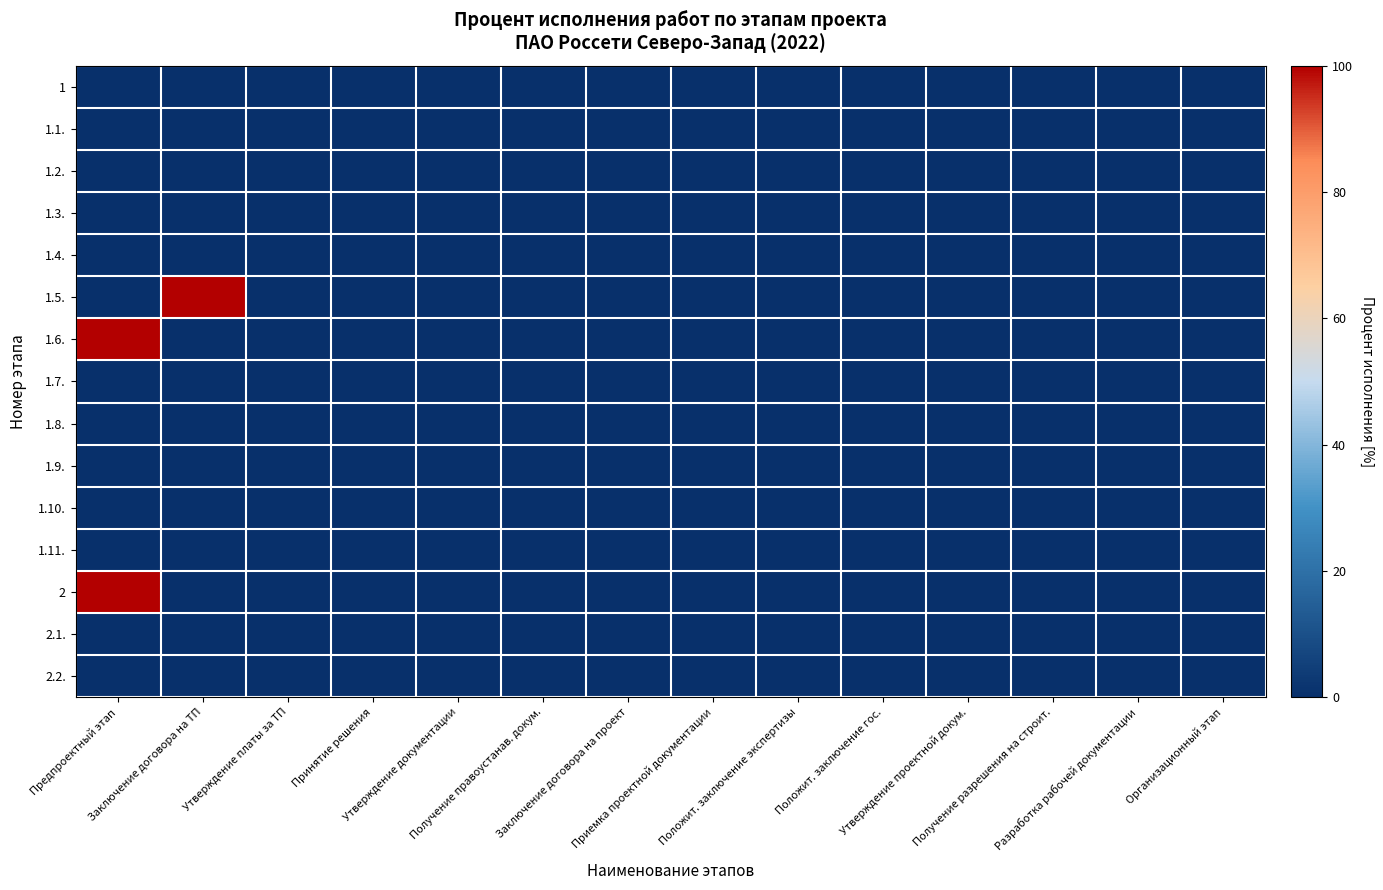

Reading left to right, list all the values displayed in this chart.

1: Предпроектный этап=0	Заключение договора на ТП=0	Утверждение платы за ТП=0	Принятие решения=0	Утверждение документации=0	Получение правоустанав. докум.=0	Заключение договора на проект=0	Приемка проектной документации=0	Положит. заключение экспертизы=0	Положит. заключение гос.=0	Утверждение проектной докум.=0	Получение разрешения на строит.=0	Разработка рабочей документации=0	Организационный этап=0
1.1.: Предпроектный этап=0	Заключение договора на ТП=0	Утверждение платы за ТП=0	Принятие решения=0	Утверждение документации=0	Получение правоустанав. докум.=0	Заключение договора на проект=0	Приемка проектной документации=0	Положит. заключение экспертизы=0	Положит. заключение гос.=0	Утверждение проектной докум.=0	Получение разрешения на строит.=0	Разработка рабочей документации=0	Организационный этап=0
1.2.: Предпроектный этап=0	Заключение договора на ТП=0	Утверждение платы за ТП=0	Принятие решения=0	Утверждение документации=0	Получение правоустанав. докум.=0	Заключение договора на проект=0	Приемка проектной документации=0	Положит. заключение экспертизы=0	Положит. заключение гос.=0	Утверждение проектной докум.=0	Получение разрешения на строит.=0	Разработка рабочей документации=0	Организационный этап=0
1.3.: Предпроектный этап=0	Заключение договора на ТП=0	Утверждение платы за ТП=0	Принятие решения=0	Утверждение документации=0	Получение правоустанав. докум.=0	Заключение договора на проект=0	Приемка проектной документации=0	Положит. заключение экспертизы=0	Положит. заключение гос.=0	Утверждение проектной докум.=0	Получение разрешения на строит.=0	Разработка рабочей документации=0	Организационный этап=0
1.4.: Предпроектный этап=0	Заключение договора на ТП=0	Утверждение платы за ТП=0	Принятие решения=0	Утверждение документации=0	Получение правоустанав. докум.=0	Заключение договора на проект=0	Приемка проектной документации=0	Положит. заключение экспертизы=0	Положит. заключение гос.=0	Утверждение проектной докум.=0	Получение разрешения на строит.=0	Разработка рабочей документации=0	Организационный этап=0
1.5.: Предпроектный этап=0	Заключение договора на ТП=100	Утверждение платы за ТП=0	Принятие решения=0	Утверждение документации=0	Получение правоустанав. докум.=0	Заключение договора на проект=0	Приемка проектной документации=0	Положит. заключение экспертизы=0	Положит. заключение гос.=0	Утверждение проектной докум.=0	Получение разрешения на строит.=0	Разработка рабочей документации=0	Организационный этап=0
1.6.: Предпроектный этап=100	Заключение договора на ТП=0	Утверждение платы за ТП=0	Принятие решения=0	Утверждение документации=0	Получение правоустанав. докум.=0	Заключение договора на проект=0	Приемка проектной документации=0	Положит. заключение экспертизы=0	Положит. заключение гос.=0	Утверждение проектной докум.=0	Получение разрешения на строит.=0	Разработка рабочей документации=0	Организационный этап=0
1.7.: Предпроектный этап=0	Заключение договора на ТП=0	Утверждение платы за ТП=0	Принятие решения=0	Утверждение документации=0	Получение правоустанав. докум.=0	Заключение договора на проект=0	Приемка проектной документации=0	Положит. заключение экспертизы=0	Положит. заключение гос.=0	Утверждение проектной докум.=0	Получение разрешения на строит.=0	Разработка рабочей документации=0	Организационный этап=0
1.8.: Предпроектный этап=0	Заключение договора на ТП=0	Утверждение платы за ТП=0	Принятие решения=0	Утверждение документации=0	Получение правоустанав. докум.=0	Заключение договора на проект=0	Приемка проектной документации=0	Положит. заключение экспертизы=0	Положит. заключение гос.=0	Утверждение проектной докум.=0	Получение разрешения на строит.=0	Разработка рабочей документации=0	Организационный этап=0
1.9.: Предпроектный этап=0	Заключение договора на ТП=0	Утверждение платы за ТП=0	Принятие решения=0	Утверждение документации=0	Получение правоустанав. докум.=0	Заключение договора на проект=0	Приемка проектной документации=0	Положит. заключение экспертизы=0	Положит. заключение гос.=0	Утверждение проектной докум.=0	Получение разрешения на строит.=0	Разработка рабочей документации=0	Организационный этап=0
1.10.: Предпроектный этап=0	Заключение договора на ТП=0	Утверждение платы за ТП=0	Принятие решения=0	Утверждение документации=0	Получение правоустанав. докум.=0	Заключение договора на проект=0	Приемка проектной документации=0	Положит. заключение экспертизы=0	Положит. заключение гос.=0	Утверждение проектной докум.=0	Получение разрешения на строит.=0	Разработка рабочей документации=0	Организационный этап=0
1.11.: Предпроектный этап=0	Заключение договора на ТП=0	Утверждение платы за ТП=0	Принятие решения=0	Утверждение документации=0	Получение правоустанав. докум.=0	Заключение договора на проект=0	Приемка проектной документации=0	Положит. заключение экспертизы=0	Положит. заключение гос.=0	Утверждение проектной докум.=0	Получение разрешения на строит.=0	Разработка рабочей документации=0	Организационный этап=0
2: Предпроектный этап=100	Заключение договора на ТП=0	Утверждение платы за ТП=0	Принятие решения=0	Утверждение документации=0	Получение правоустанав. докум.=0	Заключение договора на проект=0	Приемка проектной документации=0	Положит. заключение экспертизы=0	Положит. заключение гос.=0	Утверждение проектной докум.=0	Получение разрешения на строит.=0	Разработка рабочей документации=0	Организационный этап=0
2.1.: Предпроектный этап=0	Заключение договора на ТП=0	Утверждение платы за ТП=0	Принятие решения=0	Утверждение документации=0	Получение правоустанав. докум.=0	Заключение договора на проект=0	Приемка проектной документации=0	Положит. заключение экспертизы=0	Положит. заключение гос.=0	Утверждение проектной докум.=0	Получение разрешения на строит.=0	Разработка рабочей документации=0	Организационный этап=0
2.2.: Предпроектный этап=0	Заключение договора на ТП=0	Утверждение платы за ТП=0	Принятие решения=0	Утверждение документации=0	Получение правоустанав. докум.=0	Заключение договора на проект=0	Приемка проектной документации=0	Положит. заключение экспертизы=0	Положит. заключение гос.=0	Утверждение проектной докум.=0	Получение разрешения на строит.=0	Разработка рабочей документации=0	Организационный этап=0